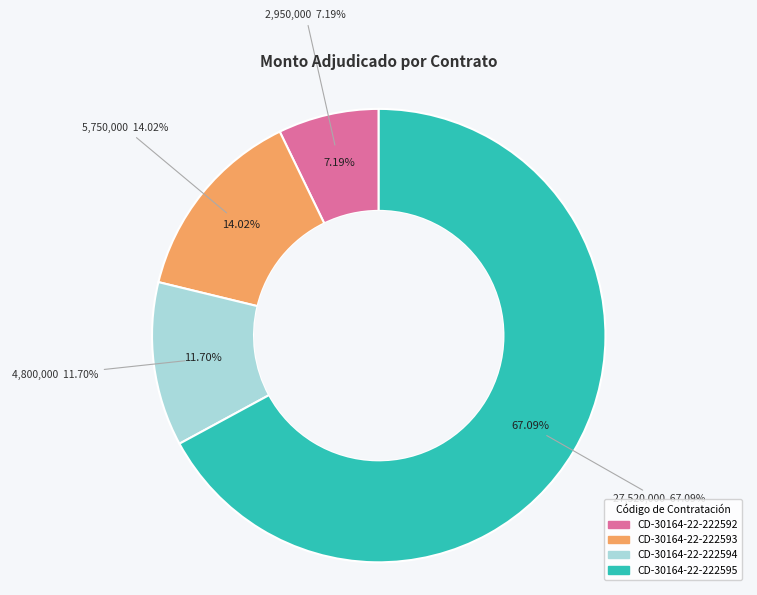

Combined, do CD-30164-22-222593 and CD-30164-22-222595 account for over 50%?

Yes